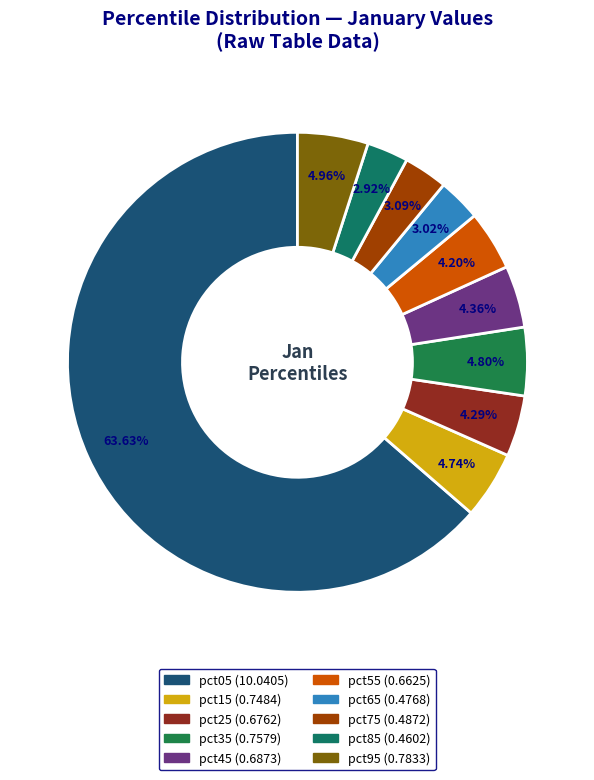

Which category accounts for the majority?

pct05